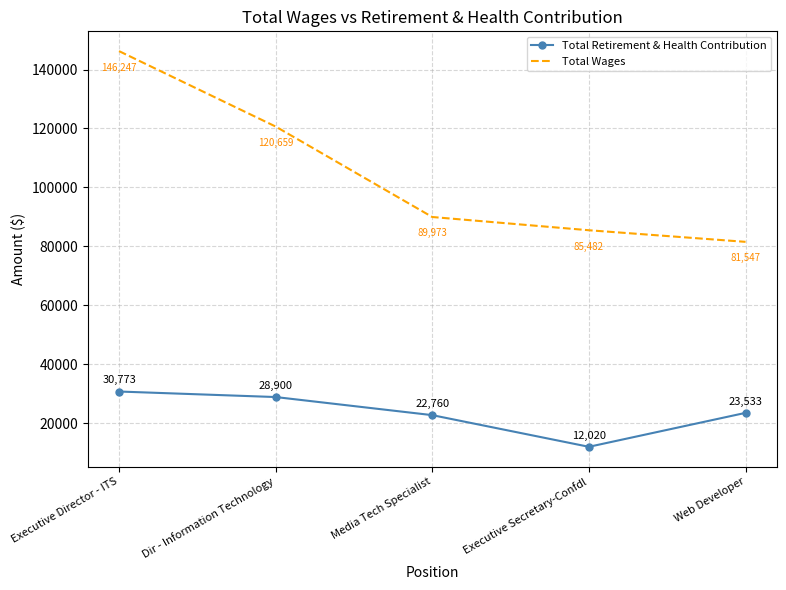

At which category is the sum across all series the highest?

Executive Director - ITS